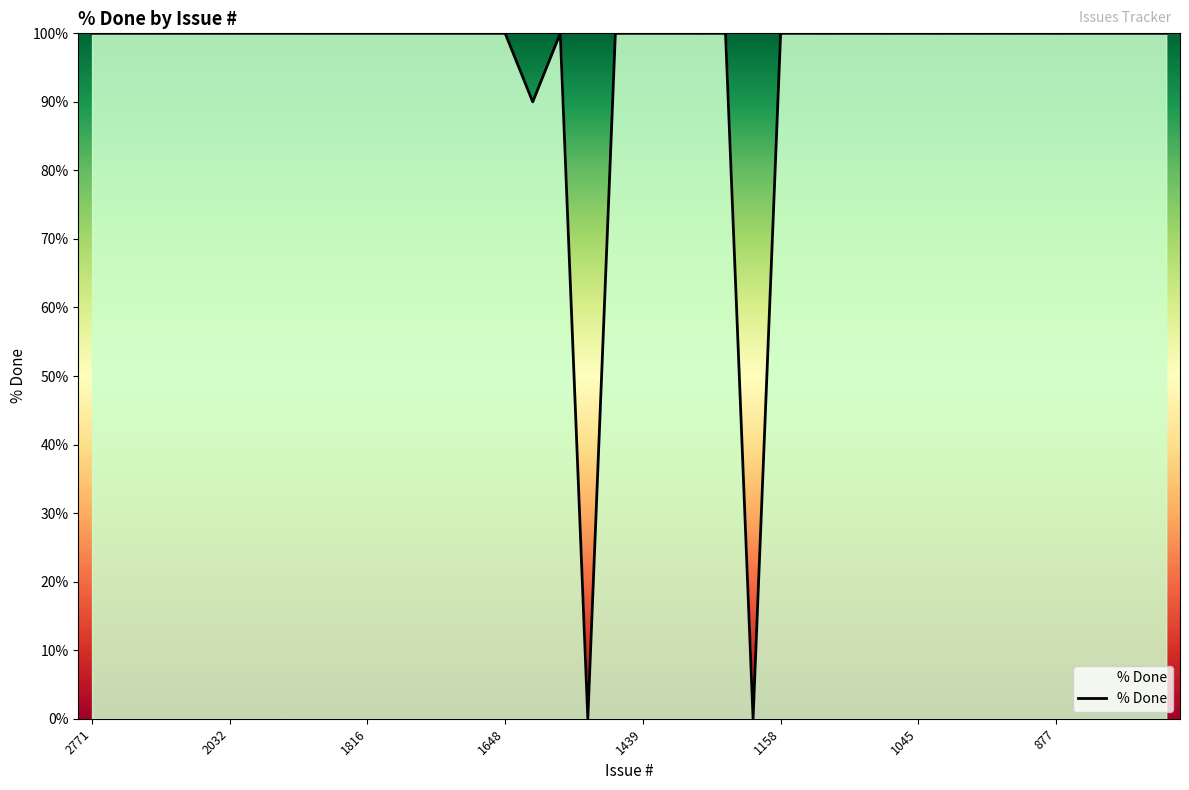

True or false: there are more than 0 points higher than both neighbors.

True